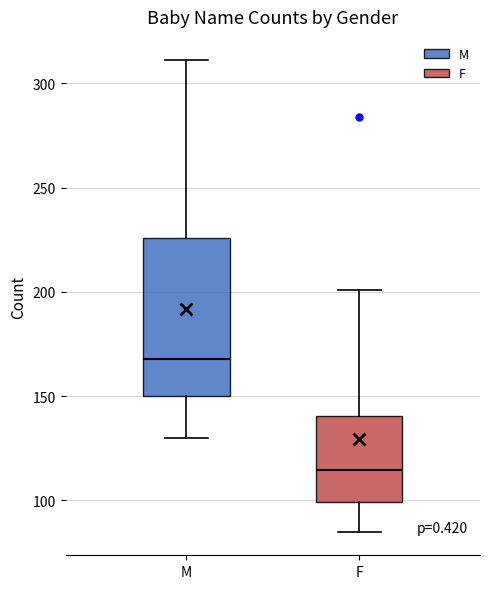

Reading left to right, transcribe this box plot: for each box, give where its median line is, the range the box spans, and where its two whiskers end, as read against the y-axis. The values are not printed on the chart, so give them approximately, as read against the axis.

M: median 170, box 150 to 225, whiskers 130 to 310
F: median 115, box 100 to 140, whiskers 85 to 200